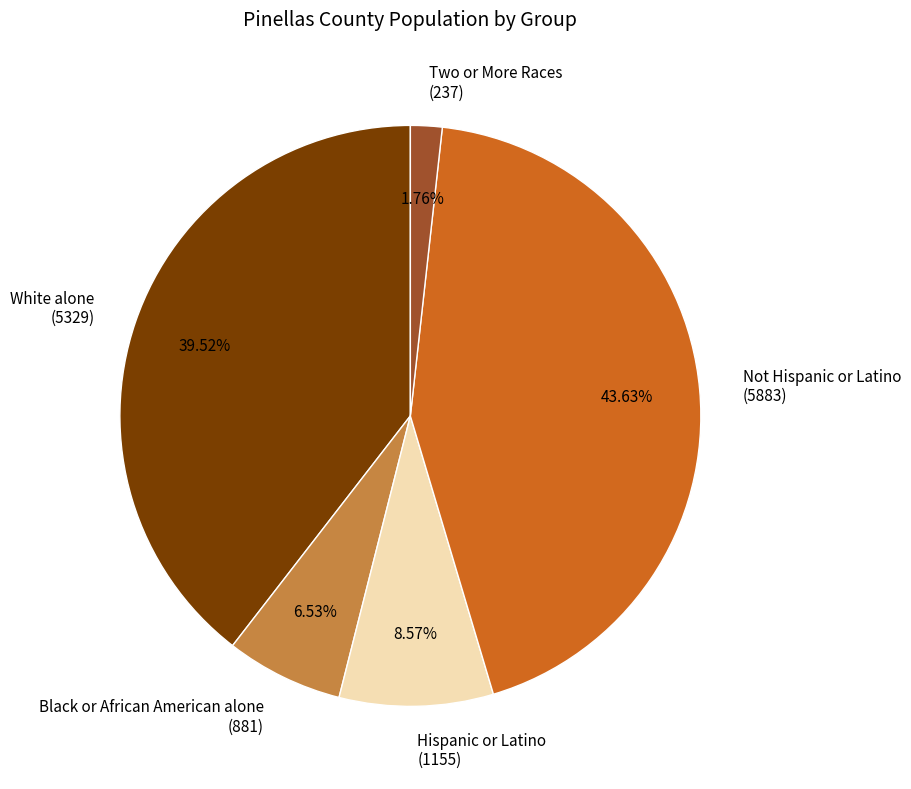

Rank the categories by value from highest to lowest.

Not Hispanic or Latino (5883), White alone (5329), Hispanic or Latino (1155), Black or African American alone (881), Two or More Races (237)